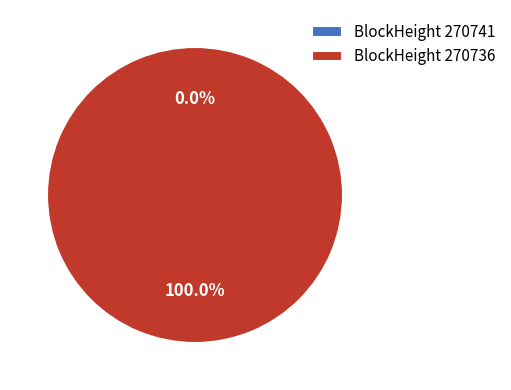

The 270741 slice represents 0% of the pie. True or false?

True